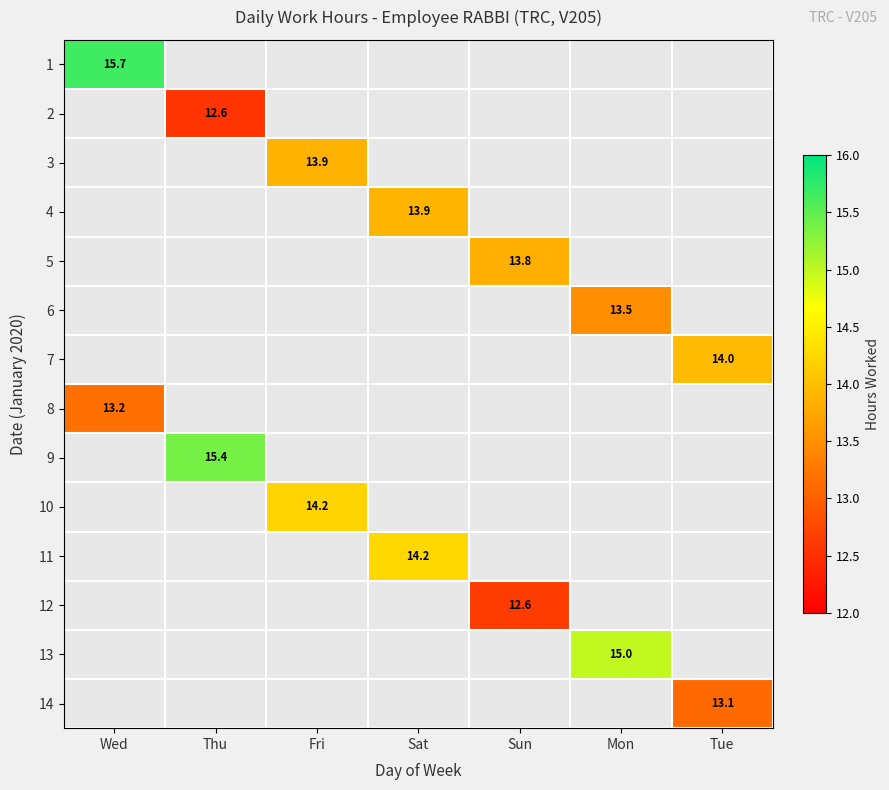

Is the value of 2 at Sat greater than the value of 4 at Wed?

No